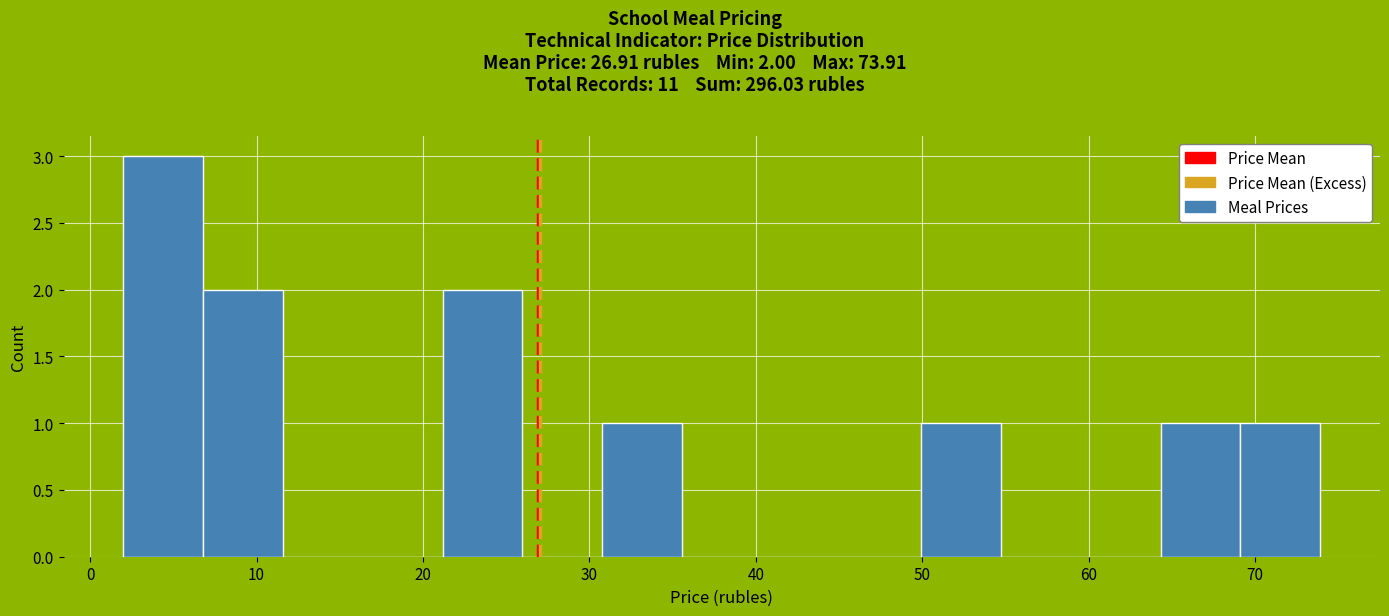

Which range on the x-axis has the tallest bar?

2 to 7